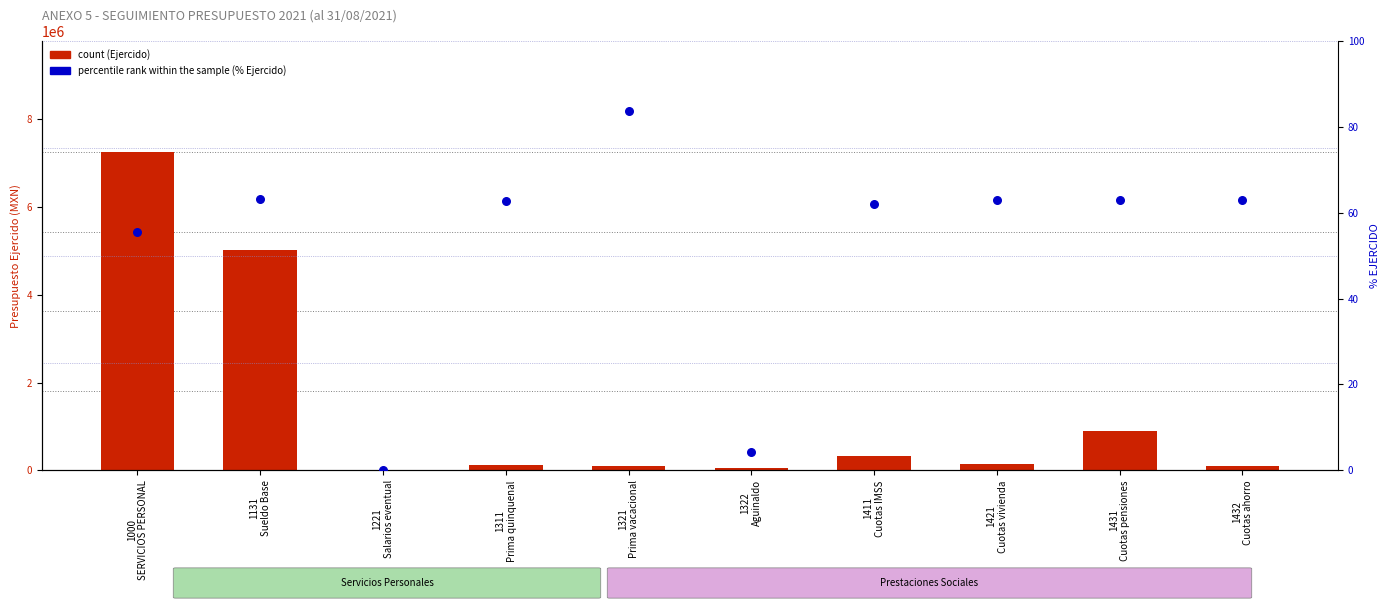

At how many categories does at least one series exceed 5682780?

1